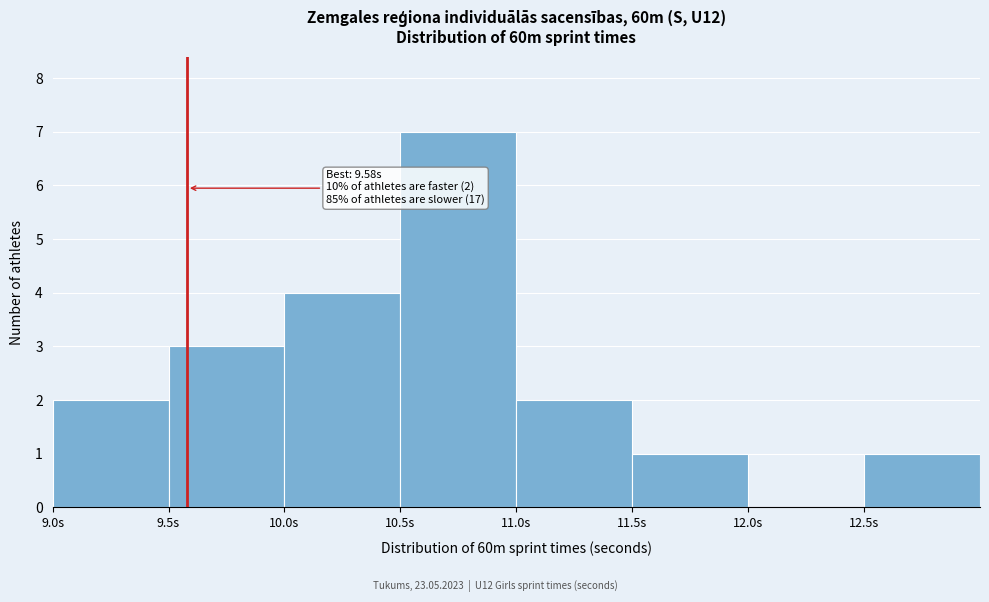

Over which range of the x-axis is the bar tallest?

10.5 to 11.0